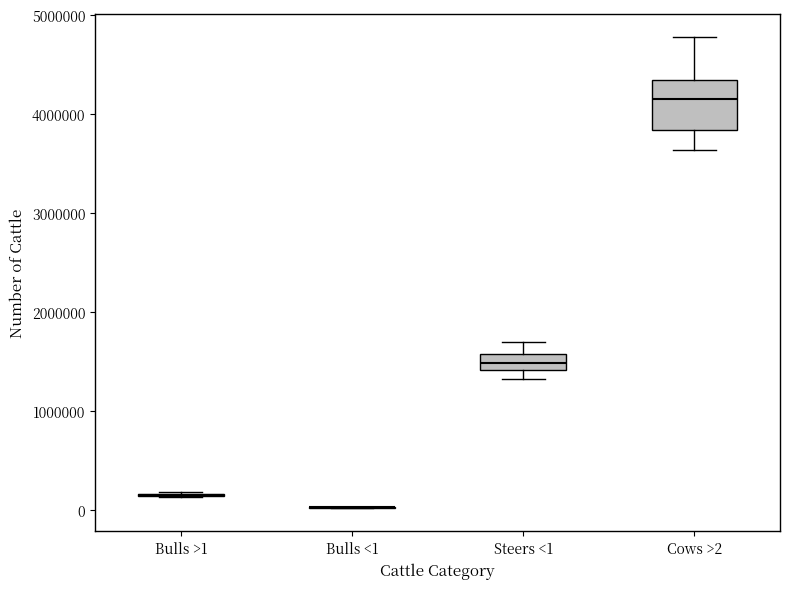

Reading left to right, transcribe this box plot: for each box, give where its median line is, the range the box spans, and where its two whiskers end, as read against the y-axis. The values are not printed on the chart, so give them approximately, as read against the axis.

Bulls >1: box collapsed to a line at 200000, whiskers 100000 to 200000
Bulls <1: box collapsed to a line at 0, whiskers 0 to 0
Steers <1: median 1500000, box 1400000 to 1600000, whiskers 1300000 to 1700000
Cows >2: median 4100000, box 3800000 to 4300000, whiskers 3600000 to 4800000